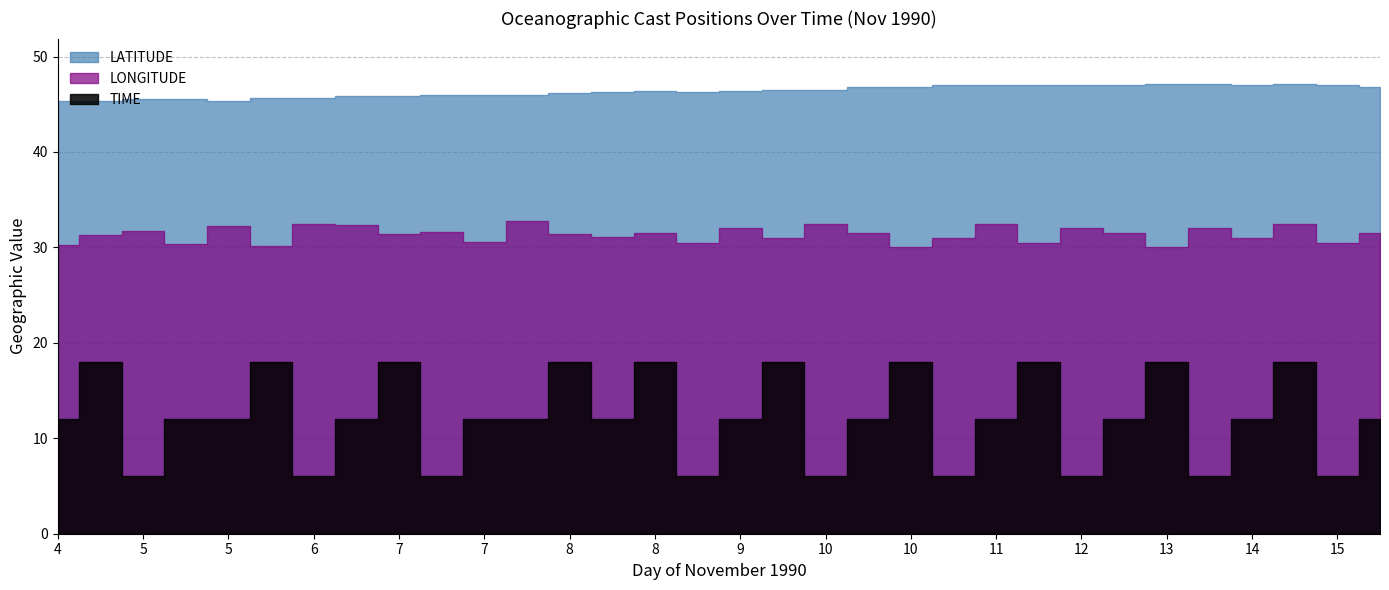

Between 13 and 5, which is larger?

13